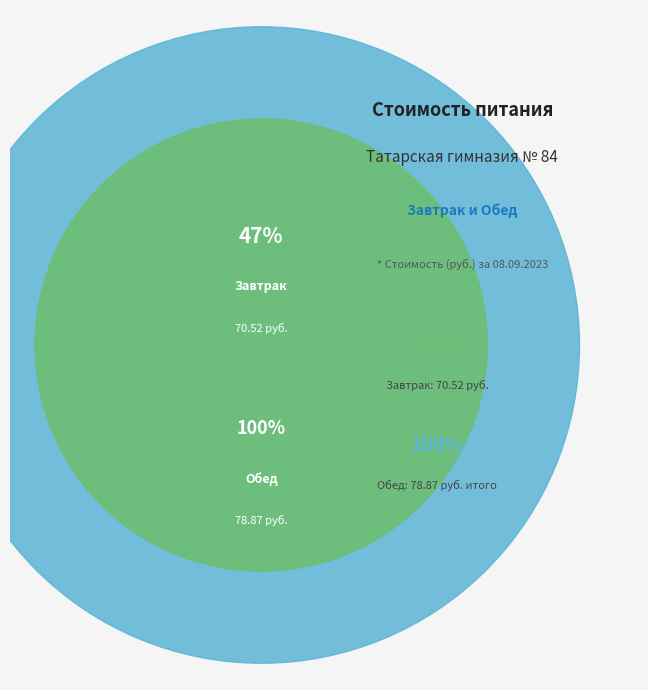

Count the number of slices in the pie.

2